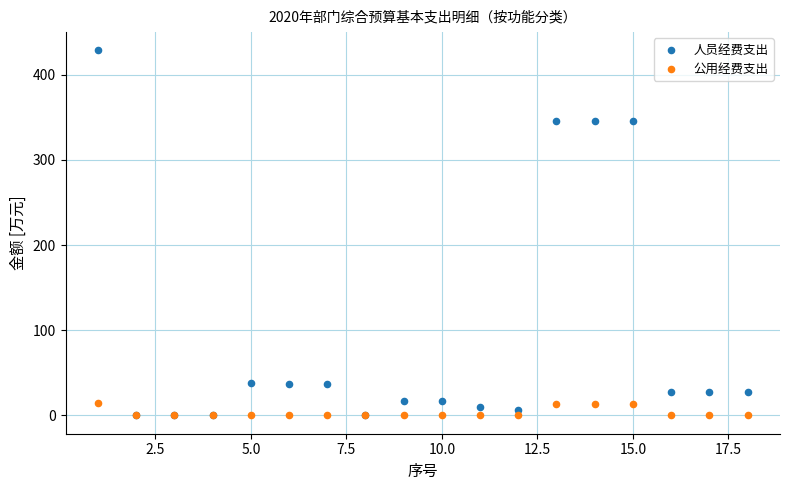

What are all the series names shown in the legend?

人员经费支出, 公用经费支出